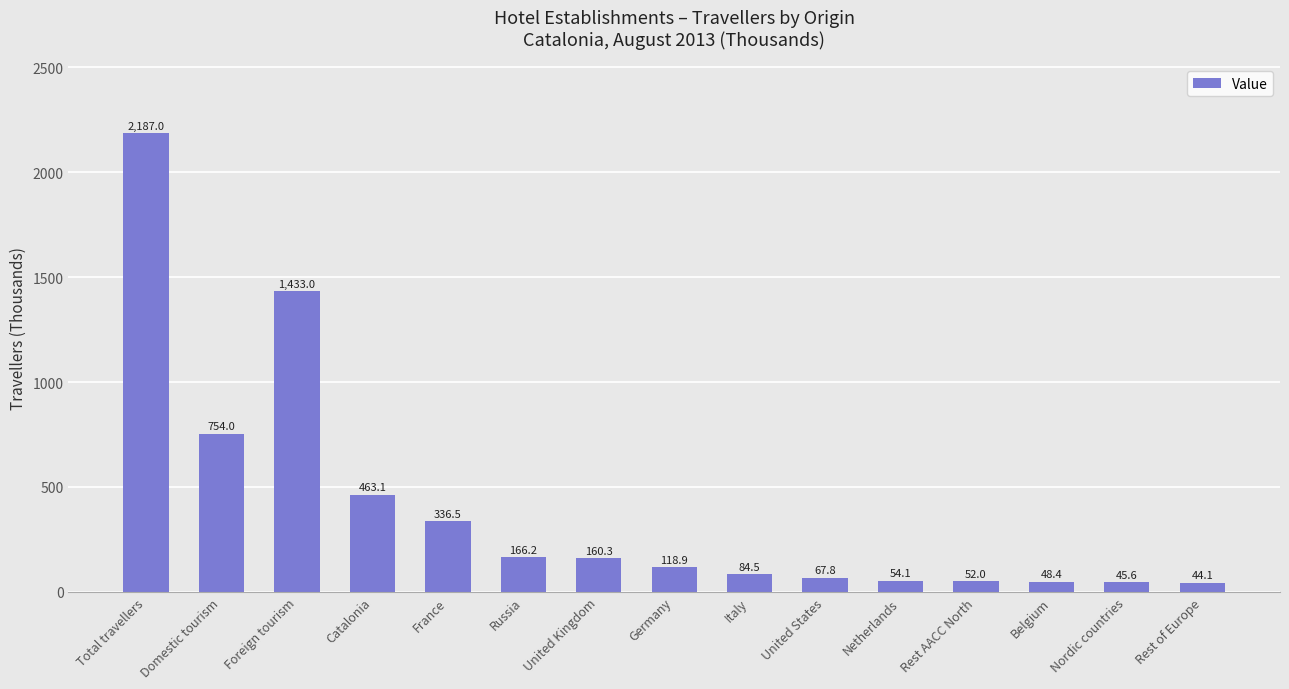

Rank the categories by value from highest to lowest.

Total travellers, Foreign tourism, Domestic tourism, Catalonia, France, Russia, United Kingdom, Germany, Italy, United States, Netherlands, Rest AACC North, Belgium, Nordic countries, Rest of Europe